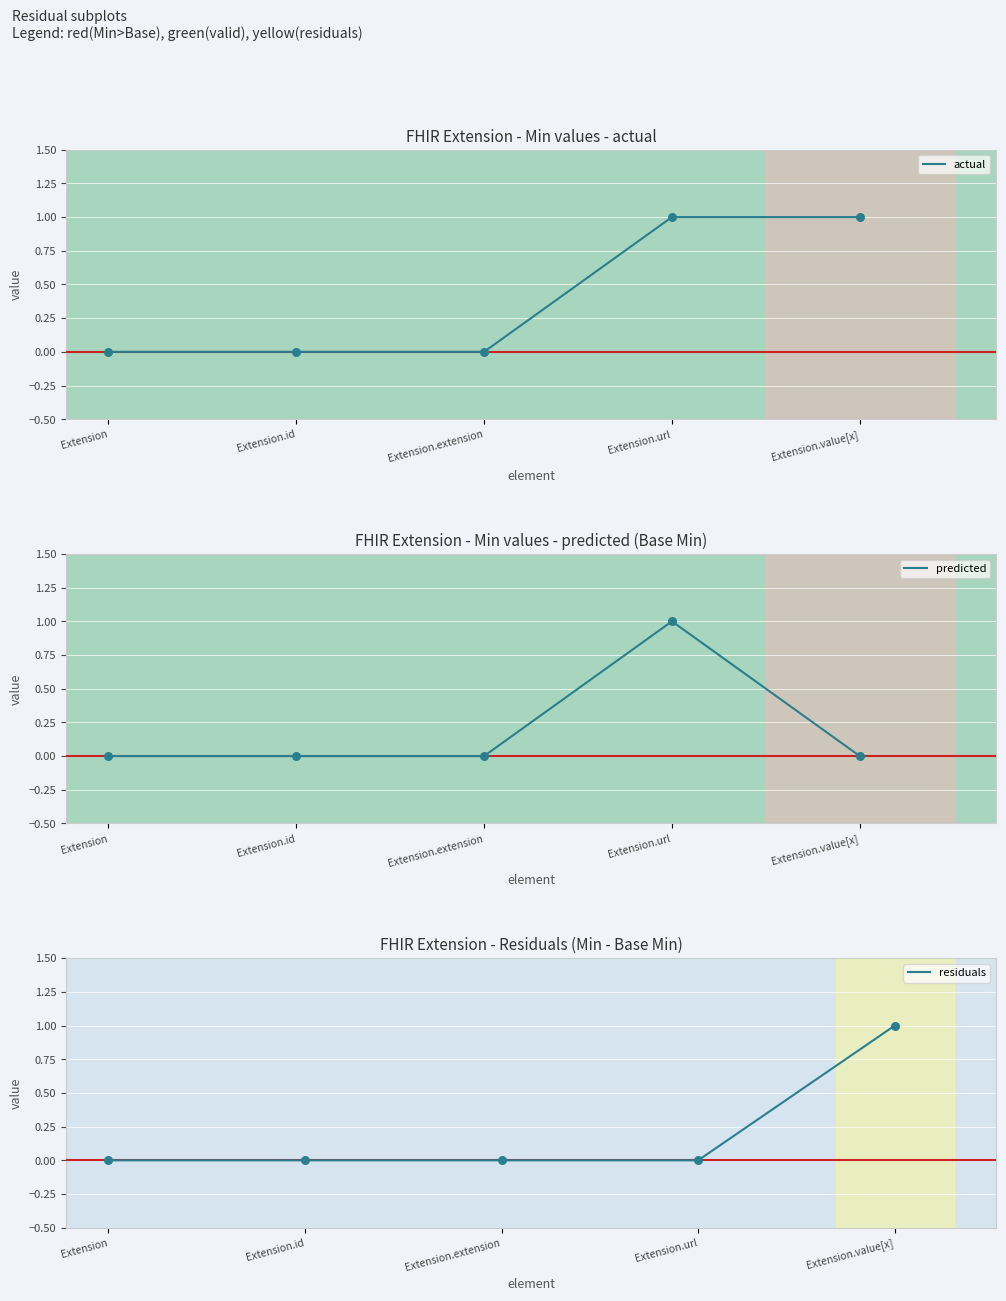

Is the value of predicted at Extension.extension greater than the value of residuals at Extension?

No